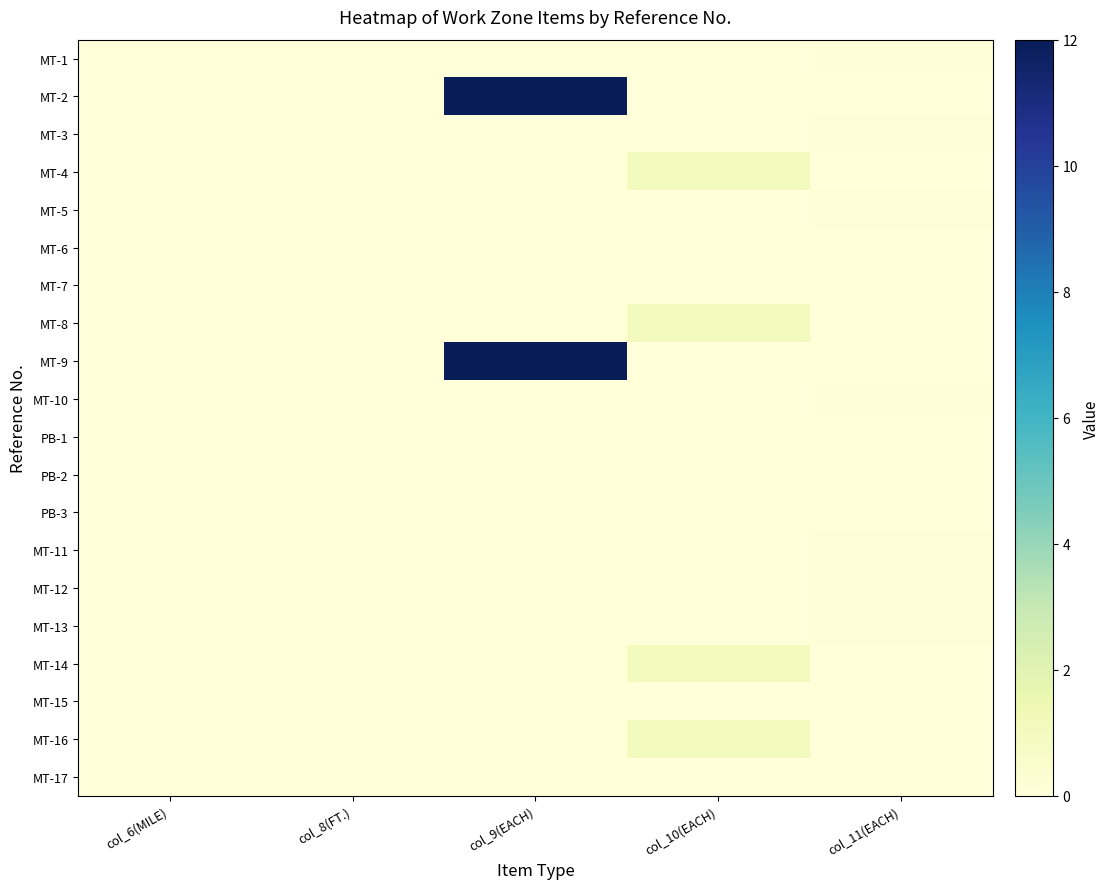

List the series in order of their peak value, highest first.

MT-2, MT-9, MT-4, MT-8, MT-14, MT-16, MT-3, MT-11, MT-12, MT-13, MT-5, MT-1, MT-10, MT-6, MT-7, PB-1, PB-2, PB-3, MT-15, MT-17